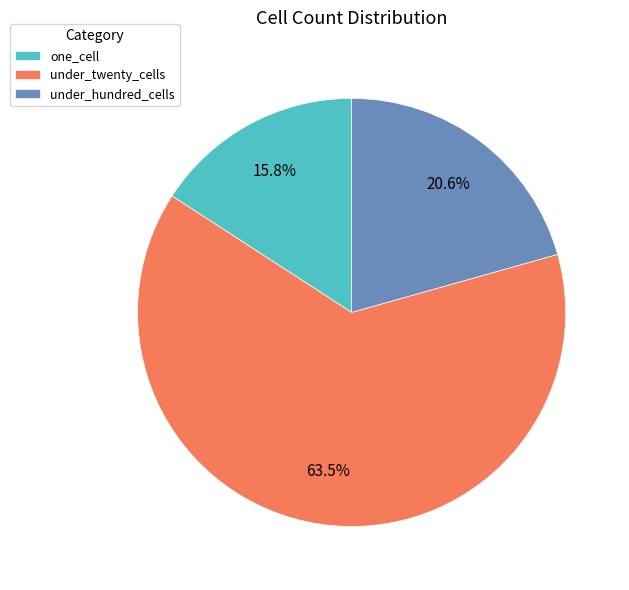

To the nearest percent, what is the average slice percentage?

33%